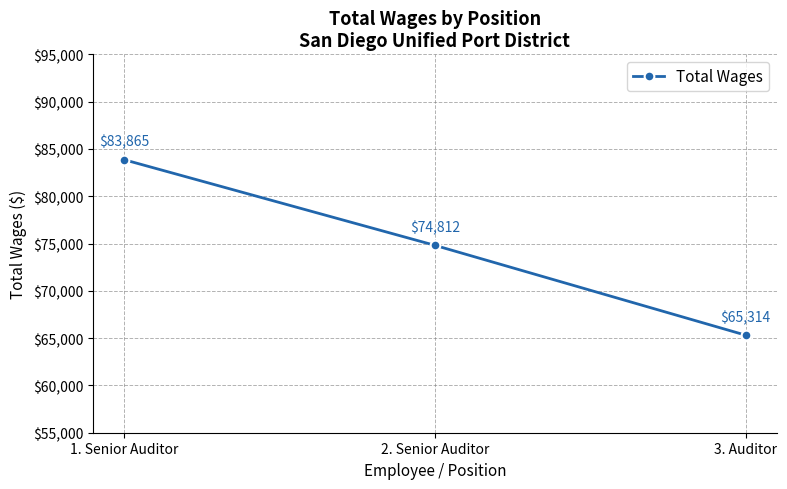

What is the value of the 1st point from the left?

83865